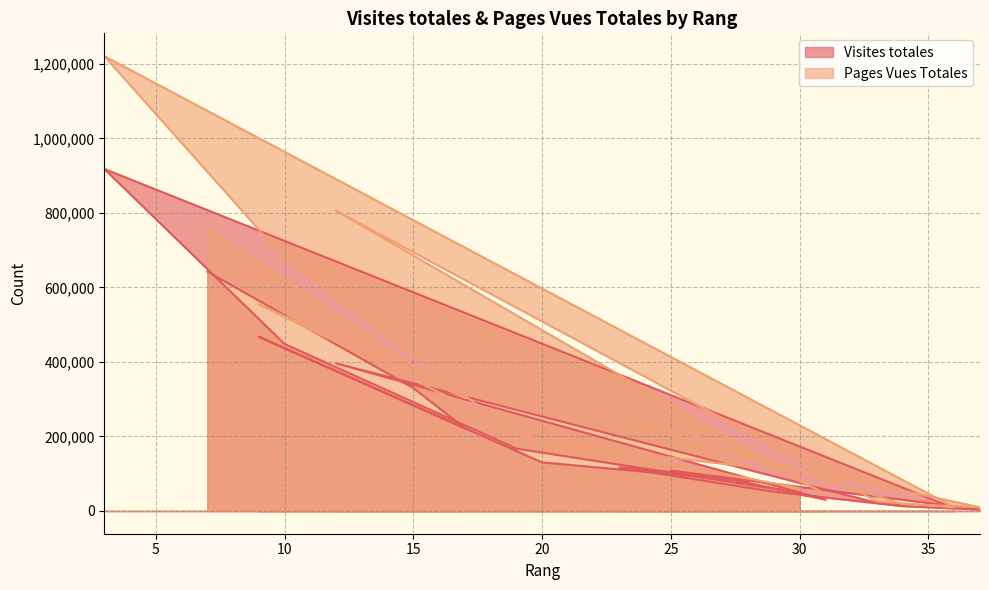

Reading left to right, transcribe all the data shown in this chart.

Visites totales: 7=642560	15=329949	17=222090	9=467434	20=130444	28=80057	25=108009	37=3930	34=12913	29=51587	23=117155	27=90245	31=30357	12=396197	33=21840	36=7510	3=918067	10=448213	19=167416	30=49142
Pages Vues Totales: 7=759306	15=390067	17=303392	9=554563	20=183181	28=119069	25=187326	37=10040	34=18415	29=129642	23=239926	27=185790	31=44948	12=805844	33=25638	36=9718	3=1220915	10=677843	19=204826	30=61074